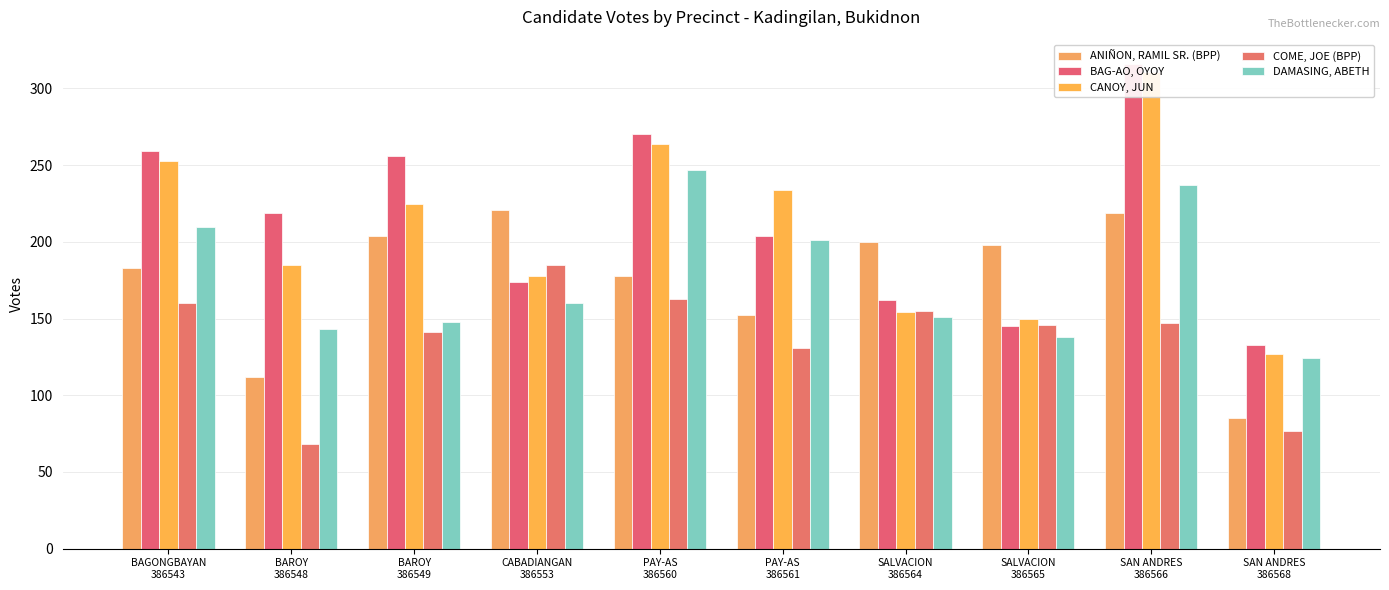

Which series has the largest total across all categories?

BAG-AO, OYOY